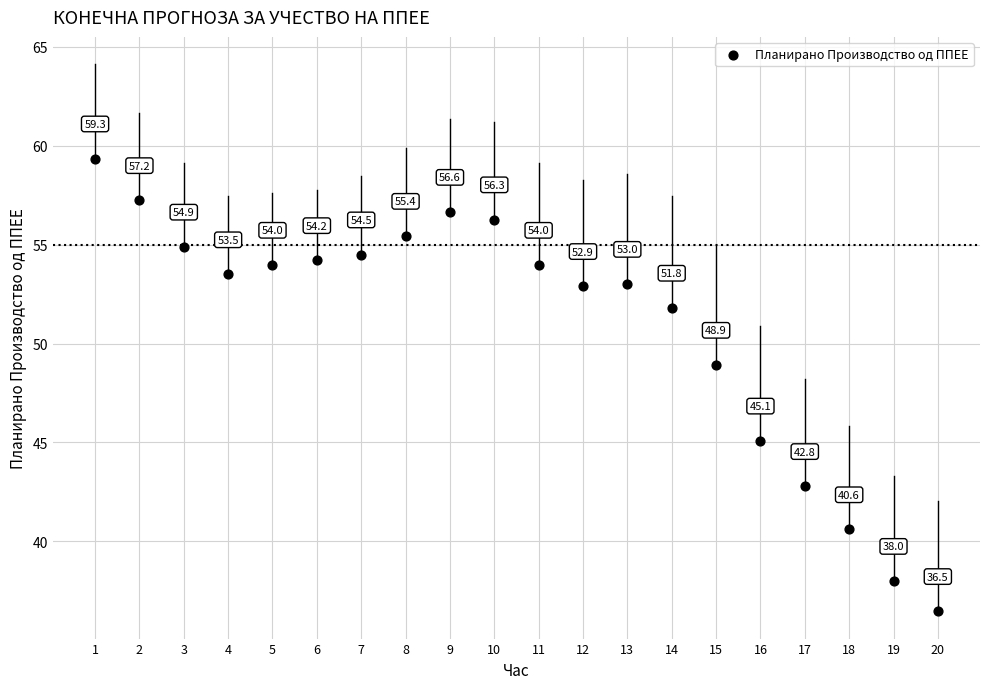

What is the range of X values (max minus min)?

19.0